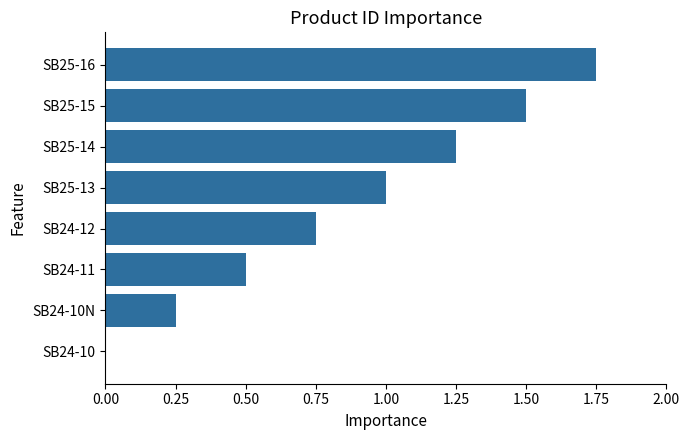

Are the bars horizontal?

Yes